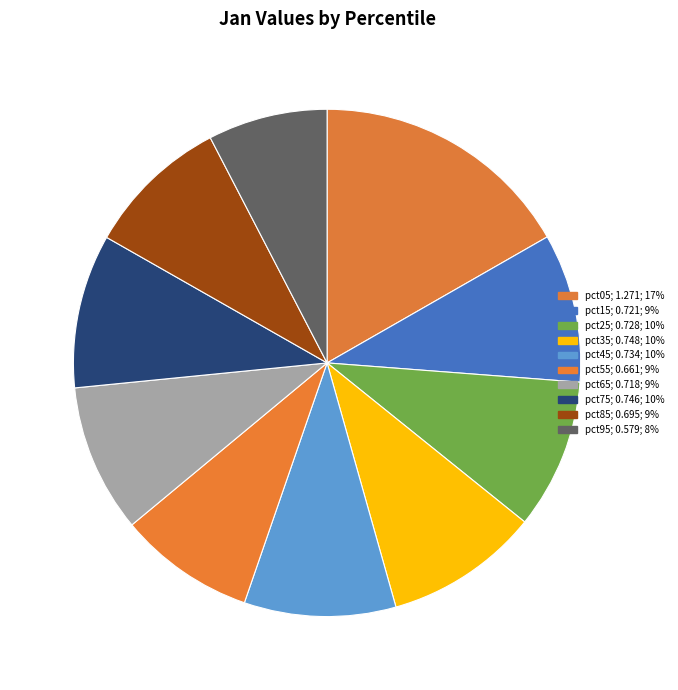

Is it true that pct45 is 1% of the pie?

False